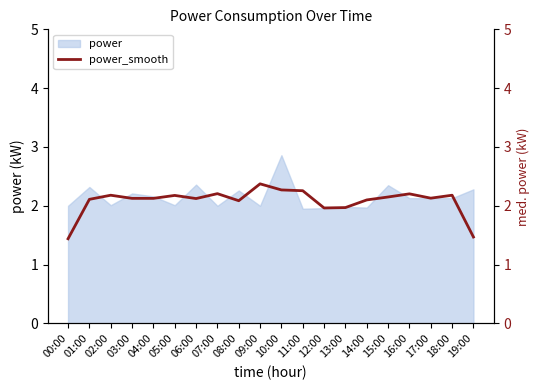

How many interior local peaks (higher than both neighbors) does the data have?

6